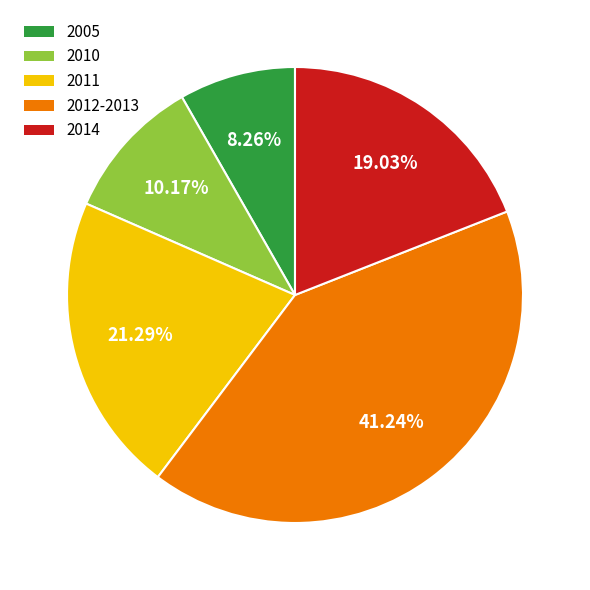

Rank the categories by value from highest to lowest.

2012-2013, 2011, 2014, 2010, 2005